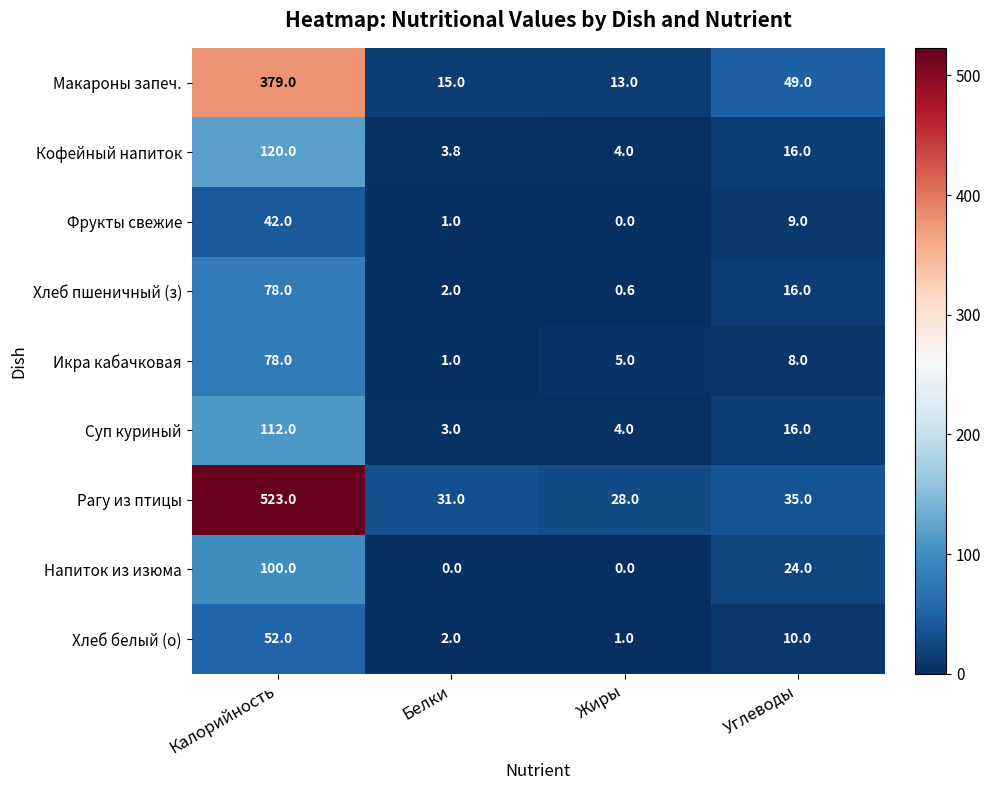

List the labels in order of Фрукты свежие value, smallest first.

Жиры, Белки, Углеводы, Калорийность